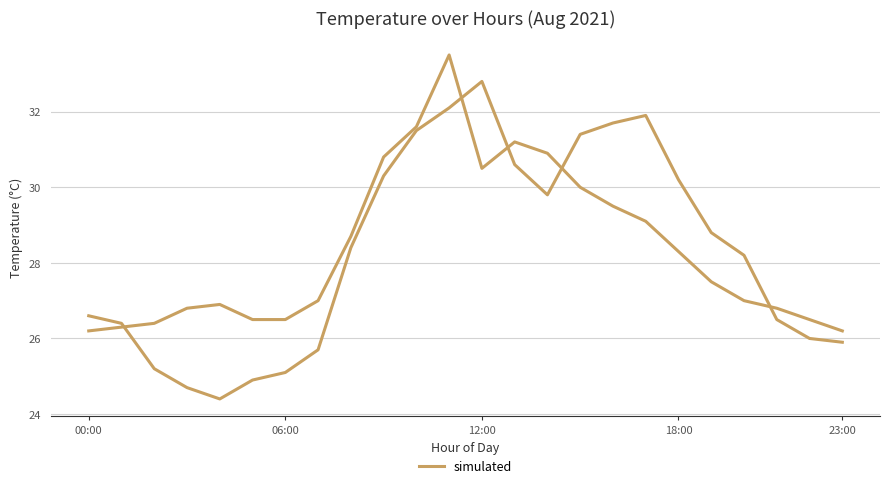

At which label is the value closest to 29?

17